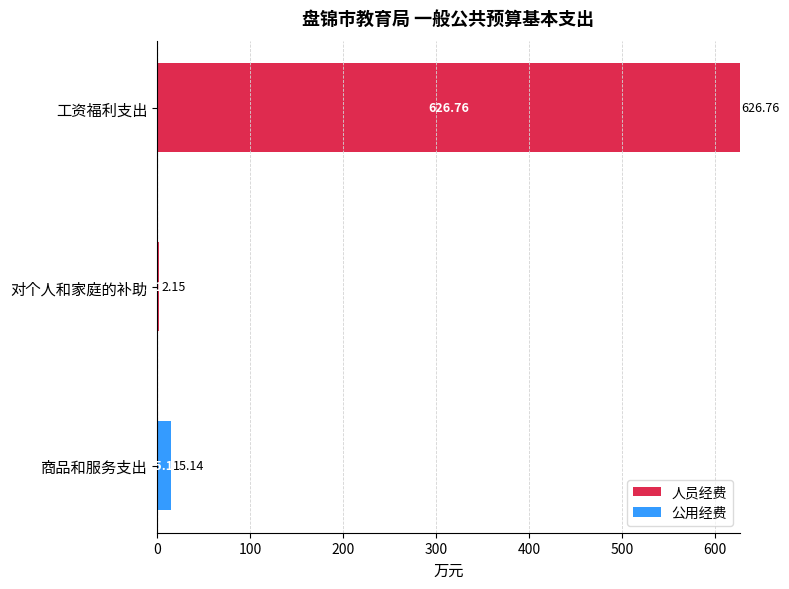

What is the sum of the 人员经费 values at 对个人和家庭的补助 and 工资福利支出?

628.9